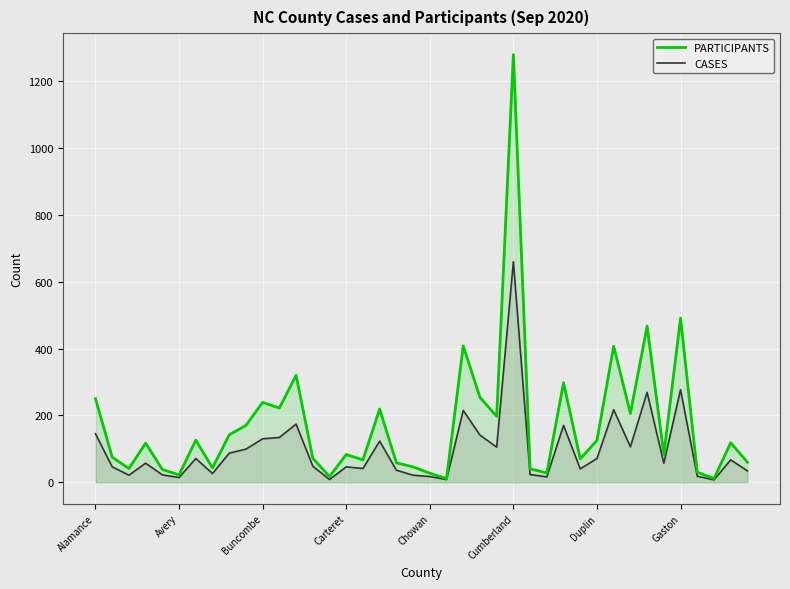

Which category has the lowest value across all series?

37